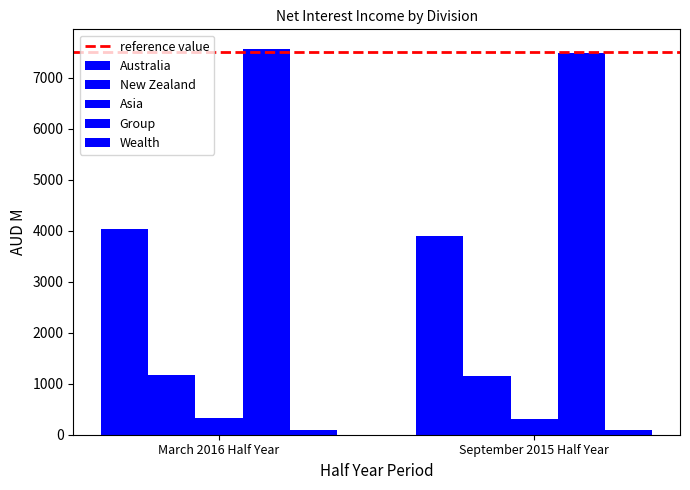

How many bars are there in total?

10